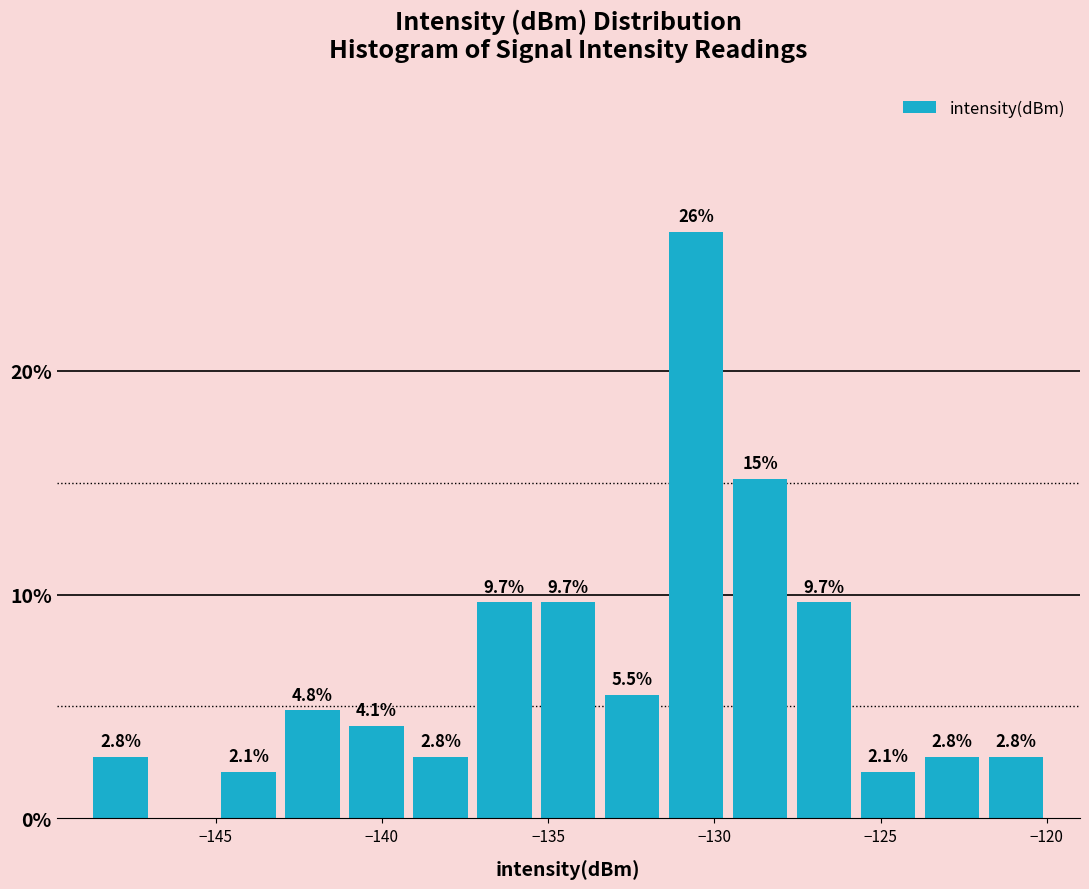

Read against the x-axis, roughly where is the centre of the tallest bar?

-130.5